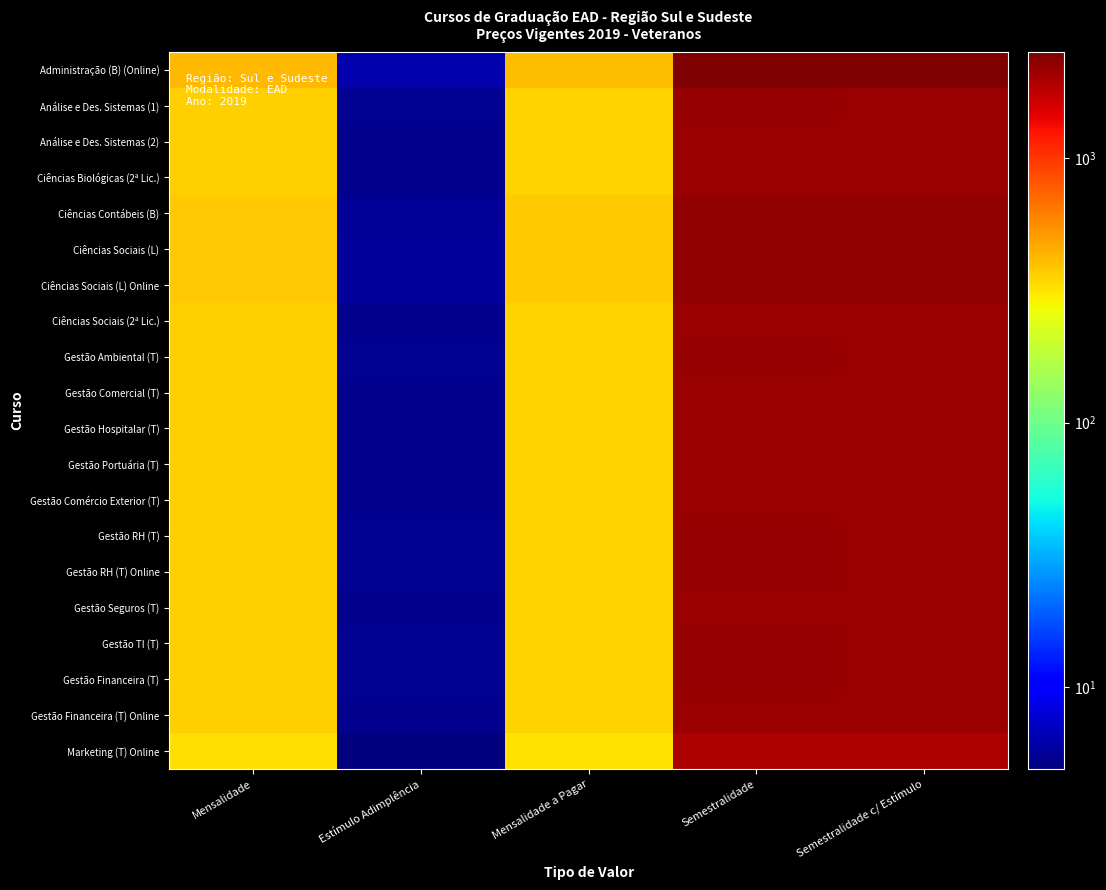

What is the maximum value shown in the chart?

2515.7